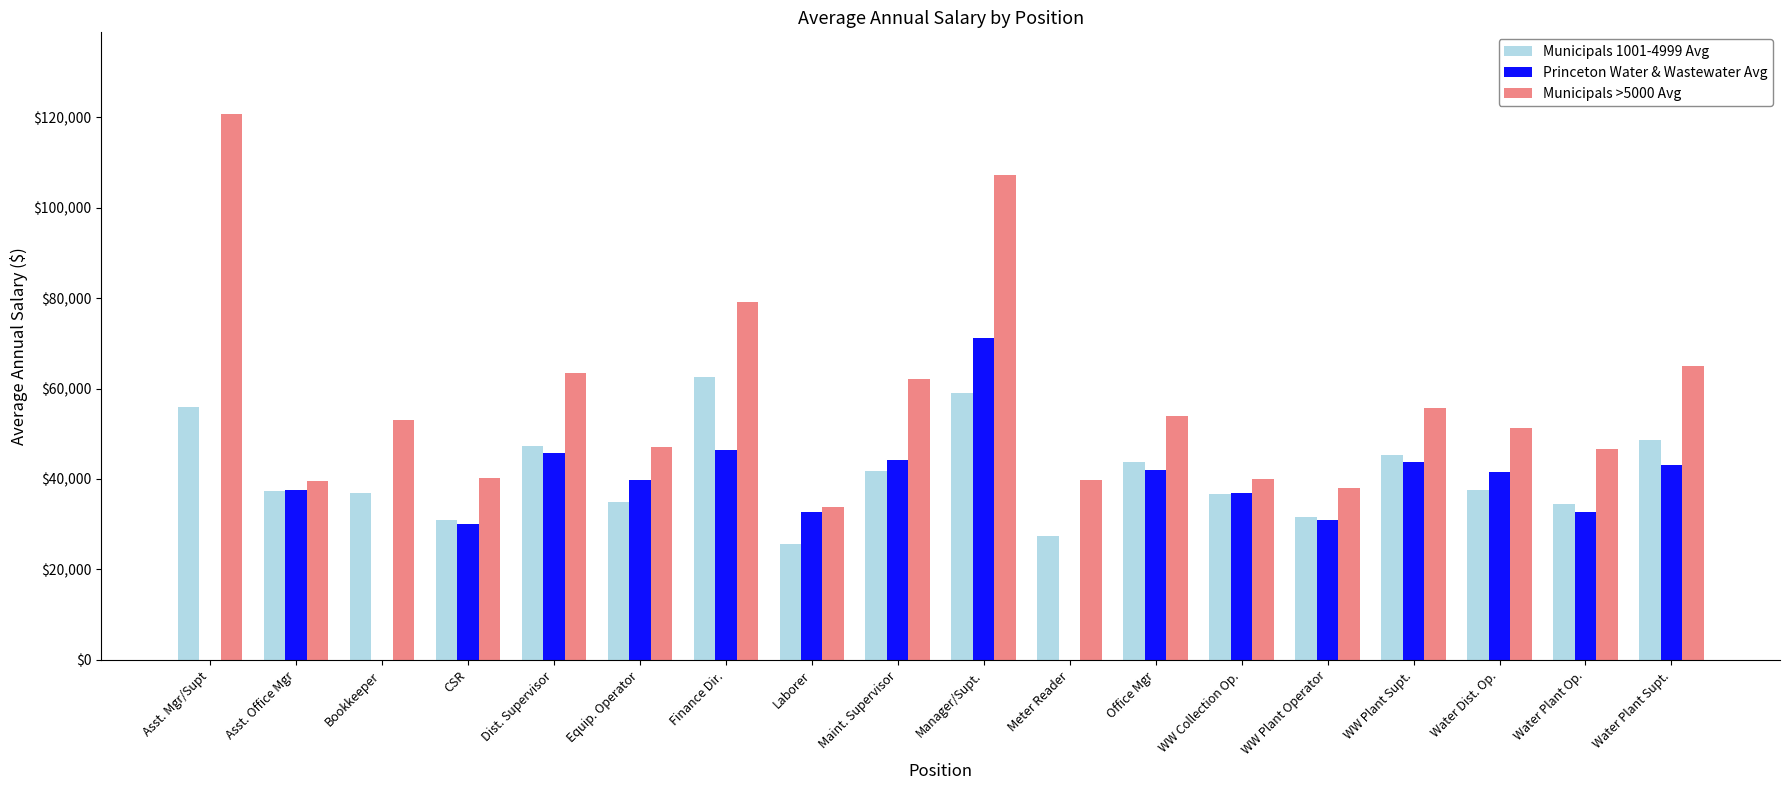

What is the difference between the Princeton Water & Wastewater Avg values at Bookkeeper and WW Plant Supt.?

43701.0